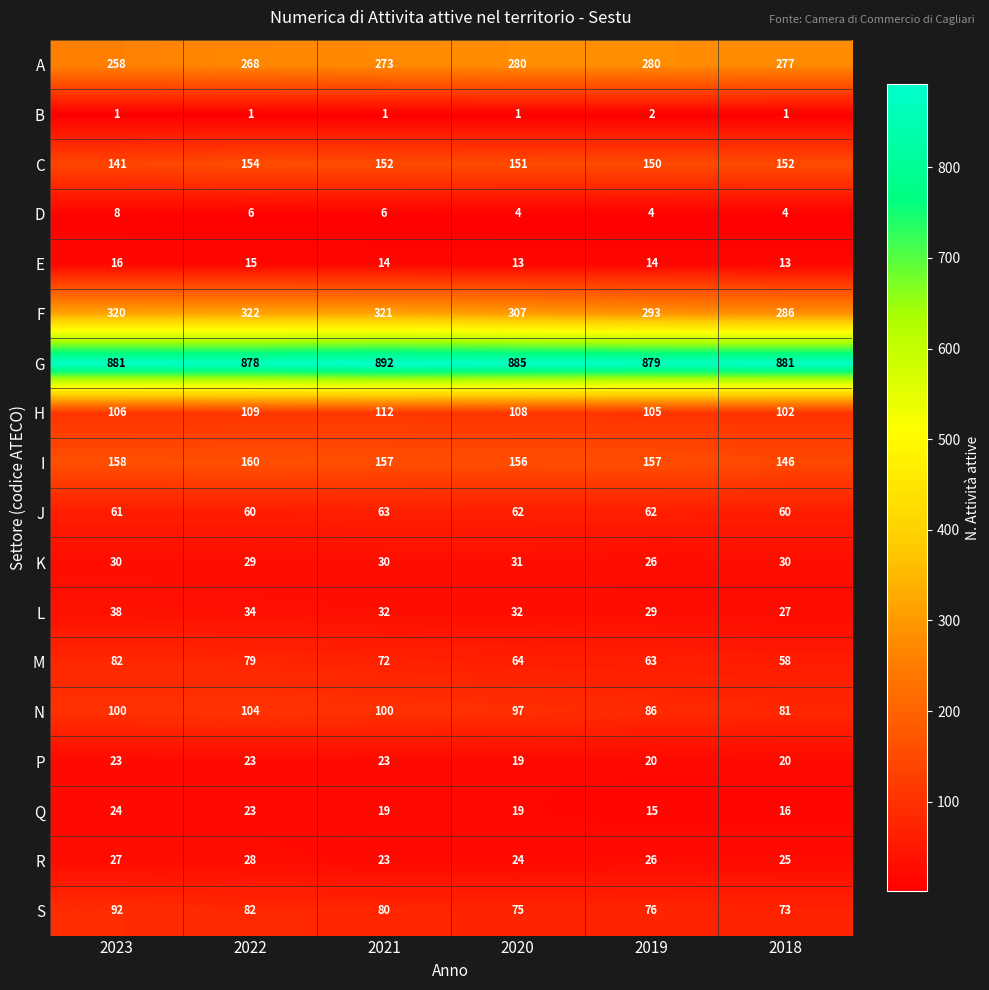

Is it true that D equals 2 at 2023?

False